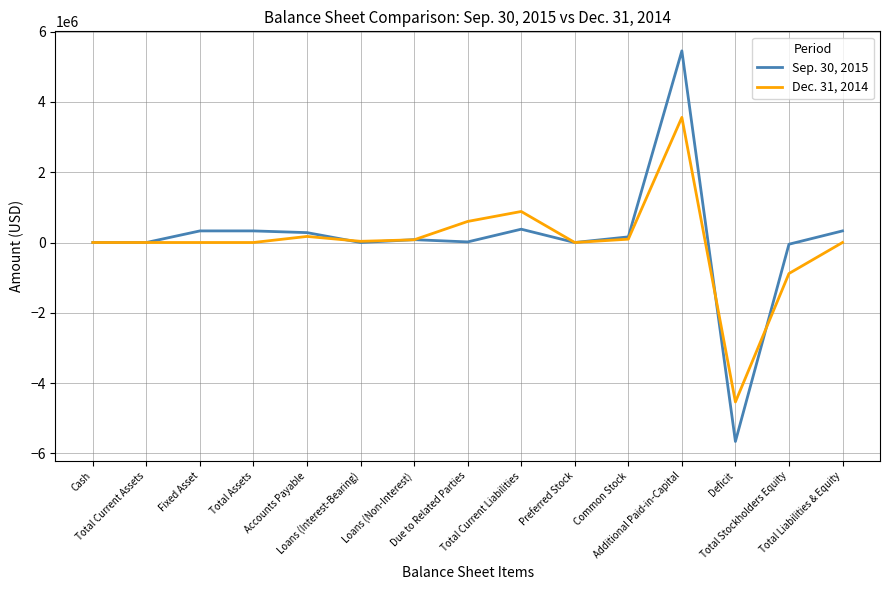

How many lines are shown in the chart?

2